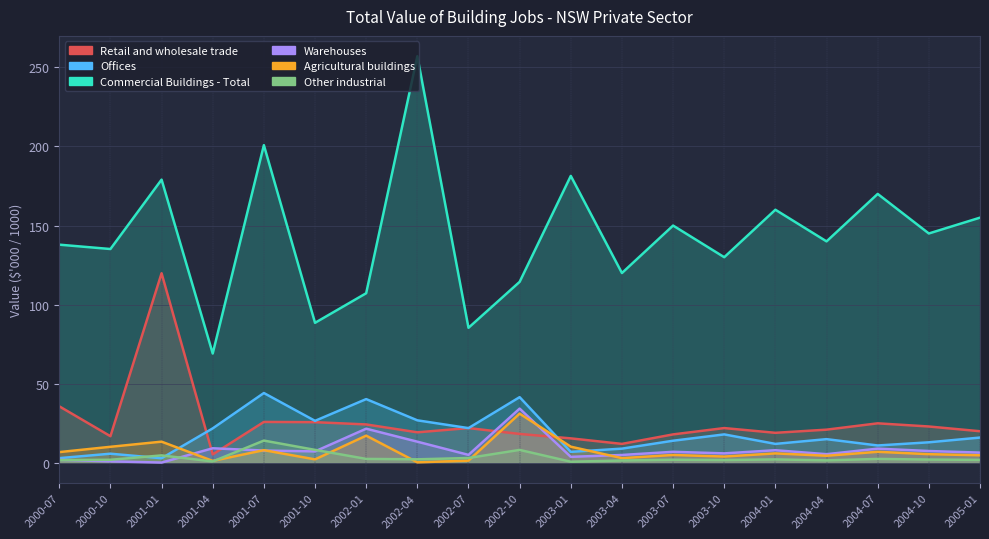

Where is Other industrial nearest to the value 7?

2002-10